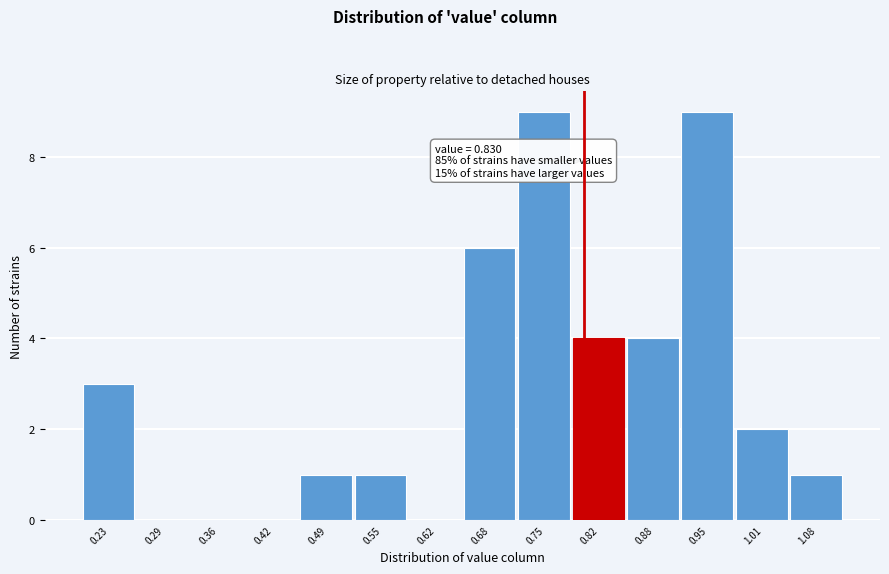

Reading left to right, transcribe all the data shown in this chart.

0.23=3	0.29=0	0.36=0	0.42=0	0.49=1	0.55=1	0.62=0	0.68=6	0.75=9	0.82=4	0.88=4	0.95=9	1.01=2	1.08=1